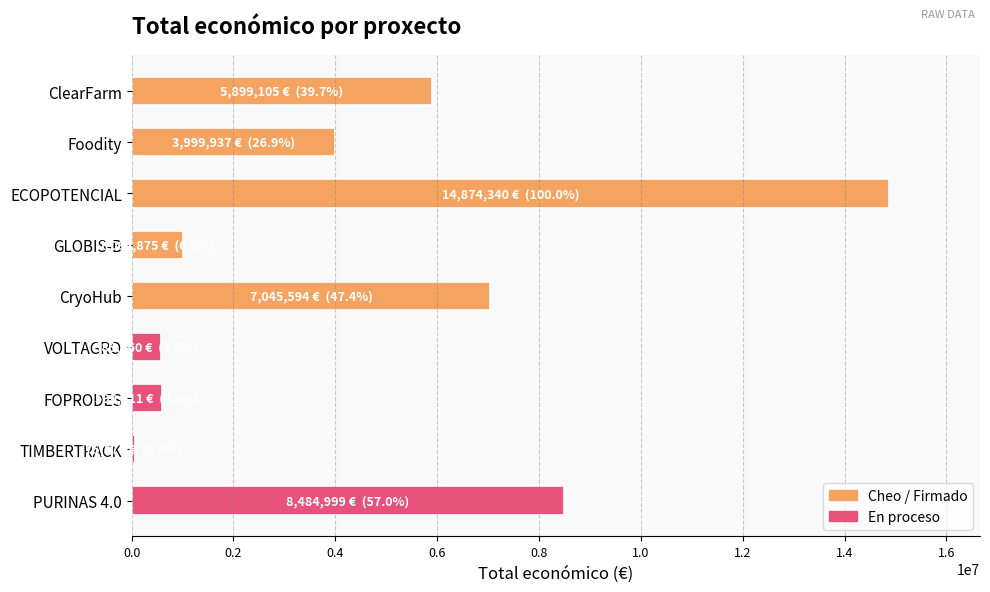

The chart shows a value of 585460 at VOLTAGRO. True or false?

True